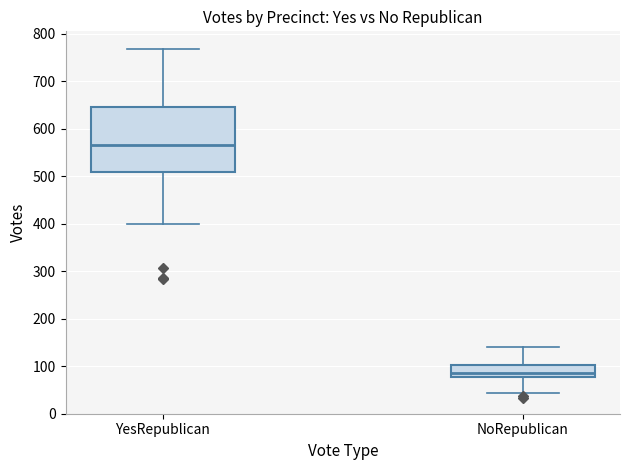

Comparing the boxes themselves (not the whiskers), which one is the tallest?

YesRepublican